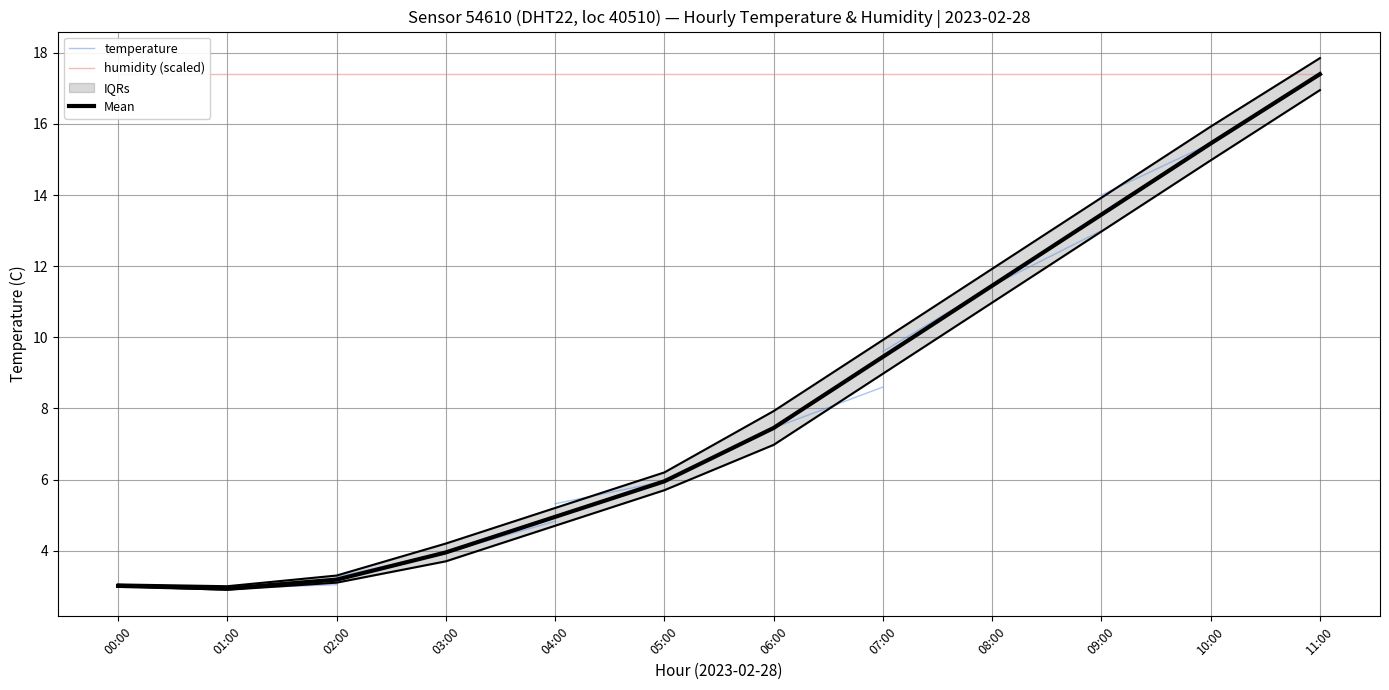

Which series changed the most between 07:00 and 11:00?

Mean